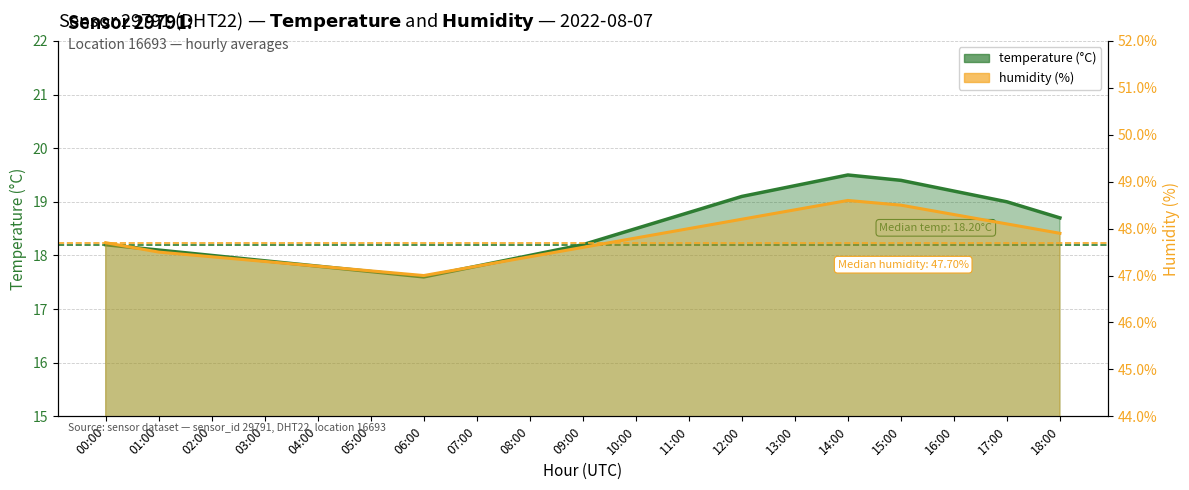

Reading right to left, list all the values displayed in this chart.

temperature: 18:00=18.7	17:00=19.0	16:00=19.2	15:00=19.4	14:00=19.5	13:00=19.3	12:00=19.1	11:00=18.8	10:00=18.5	09:00=18.2	08:00=18.0	07:00=17.8	06:00=17.6	05:00=17.7	04:00=17.8	03:00=17.9	02:00=18.0	01:00=18.1	00:00=18.2
humidity: 18:00=47.9	17:00=48.1	16:00=48.3	15:00=48.5	14:00=48.6	13:00=48.4	12:00=48.2	11:00=48.0	10:00=47.8	09:00=47.6	08:00=47.4	07:00=47.2	06:00=47.0	05:00=47.1	04:00=47.2	03:00=47.3	02:00=47.4	01:00=47.5	00:00=47.7